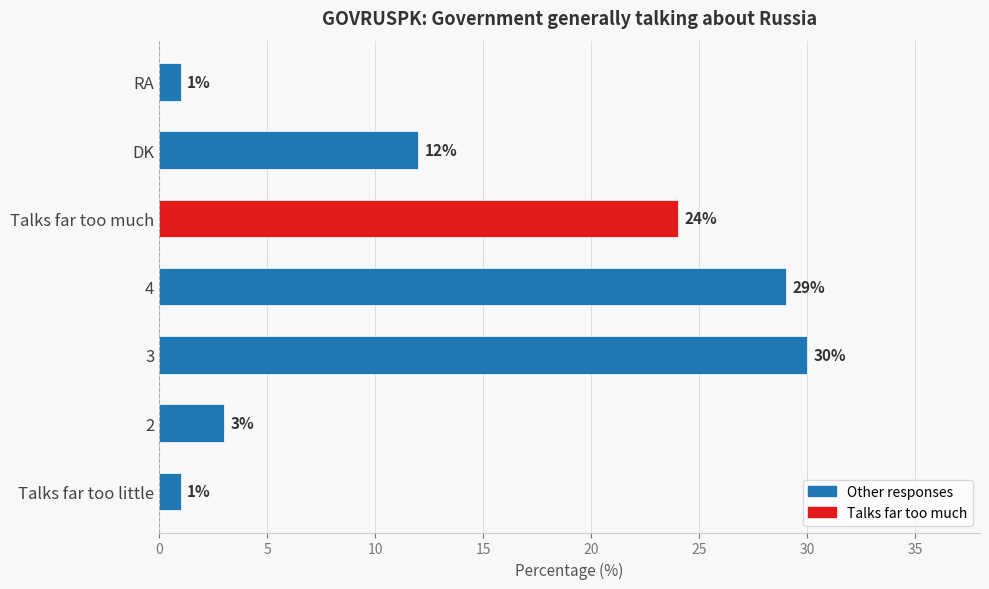

Approximately how many times larger is the value at 4 compared to Talks far too much?

1.2